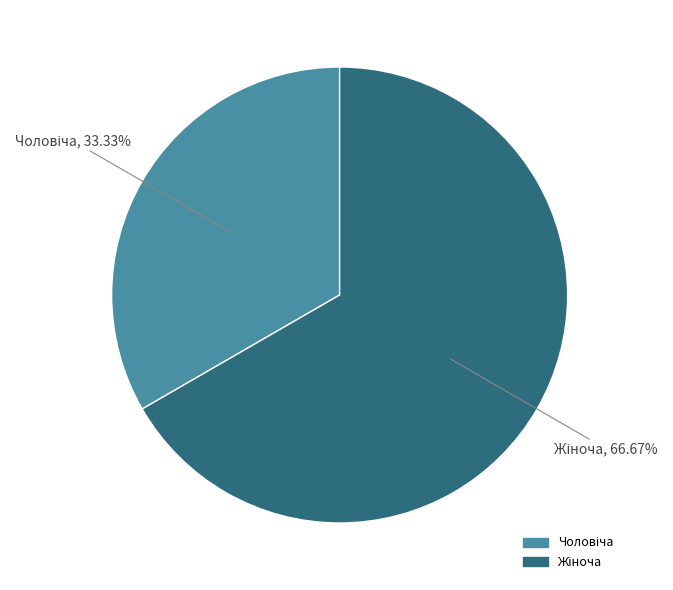

Is there a majority slice in this chart?

Yes